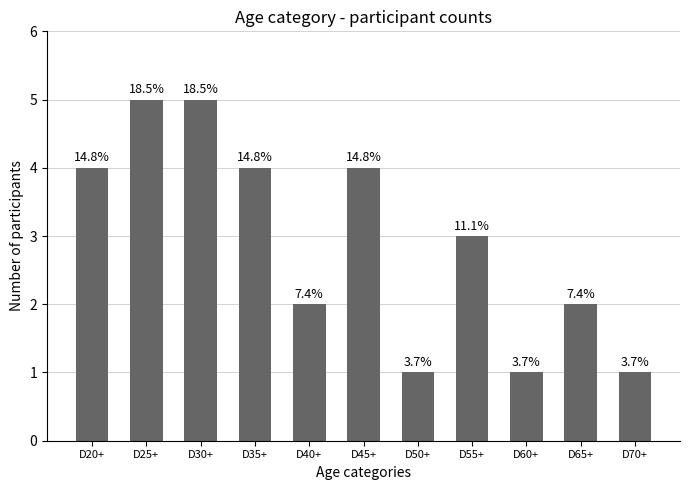

Reading left to right, extract all data points from this chart.

D20+=4	D25+=5	D30+=5	D35+=4	D40+=2	D45+=4	D50+=1	D55+=3	D60+=1	D65+=2	D70+=1